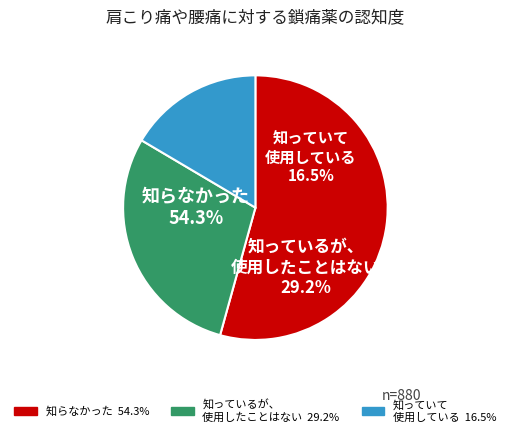

Is 00:17 the majority of the pie?

No